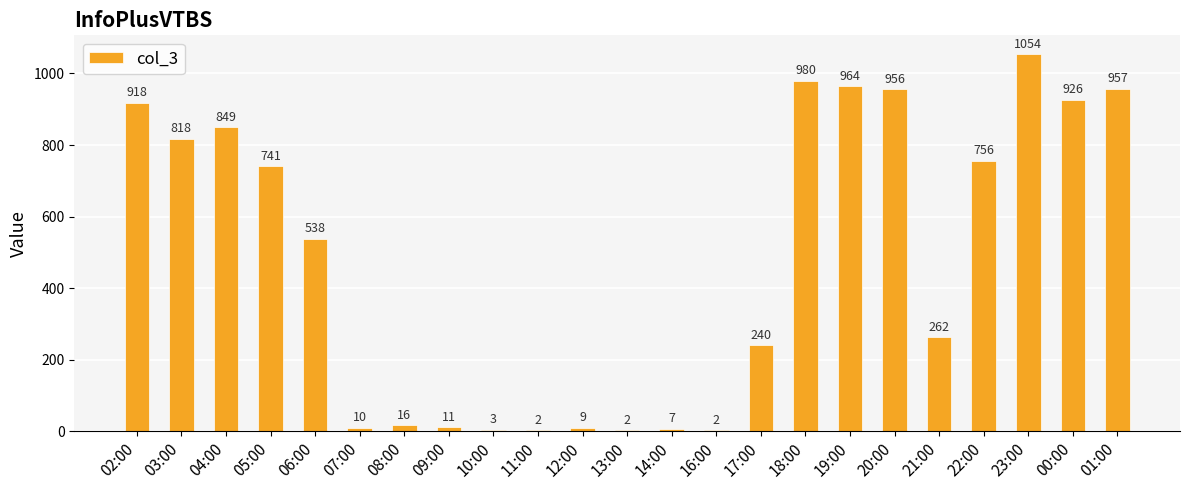

Count the number of data series in this chart.

1